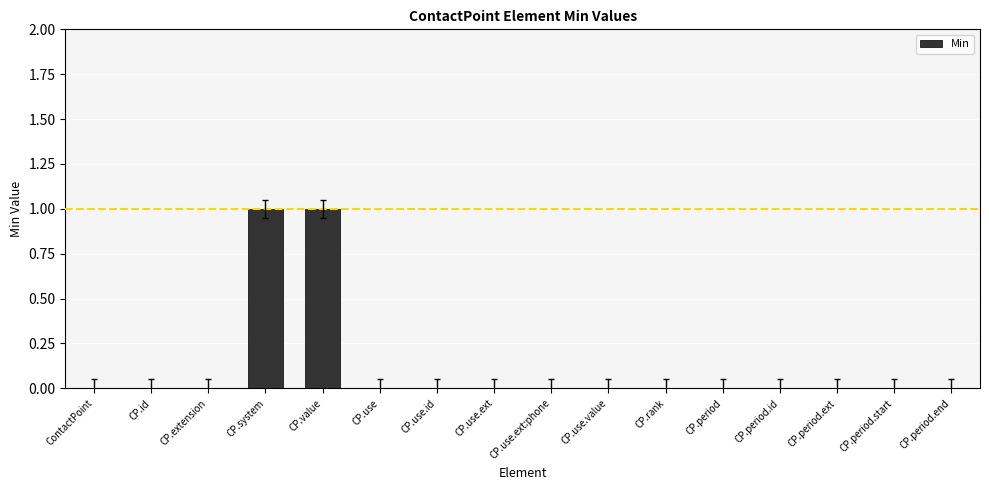

The value at CP.value is 1. True or false?

True